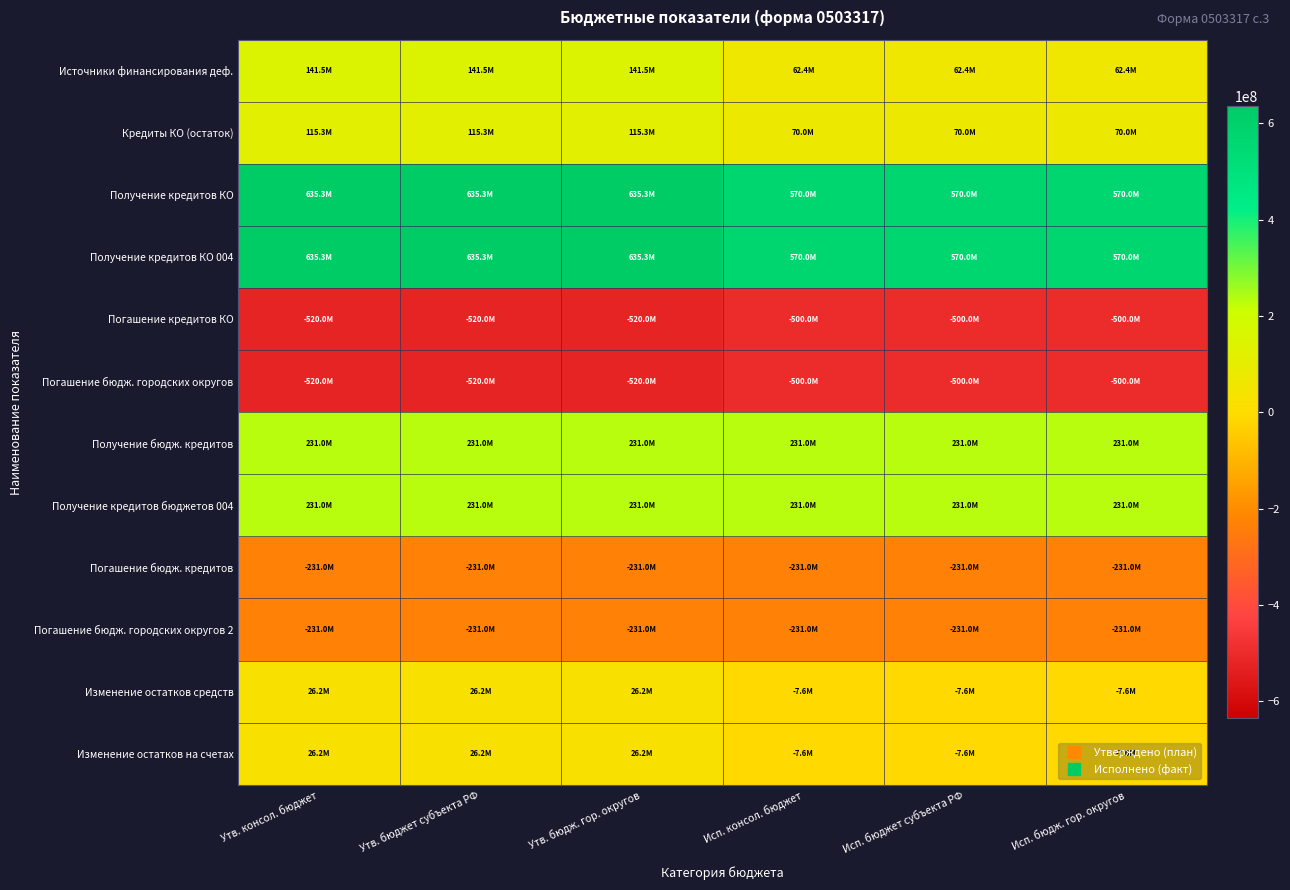

Rank the series at Утв. бюдж. гор. округов from lowest to highest value.

Погашение кредитов КО, Погашение бюдж. городских округов, Погашение бюдж. кредитов, Погашение бюдж. городских округов 2, Изменение остатков средств, Изменение остатков на счетах, Кредиты КО (остаток), Источники финансирования деф., Получение бюдж. кредитов, Получение кредитов бюджетов 004, Получение кредитов КО, Получение кредитов КО 004